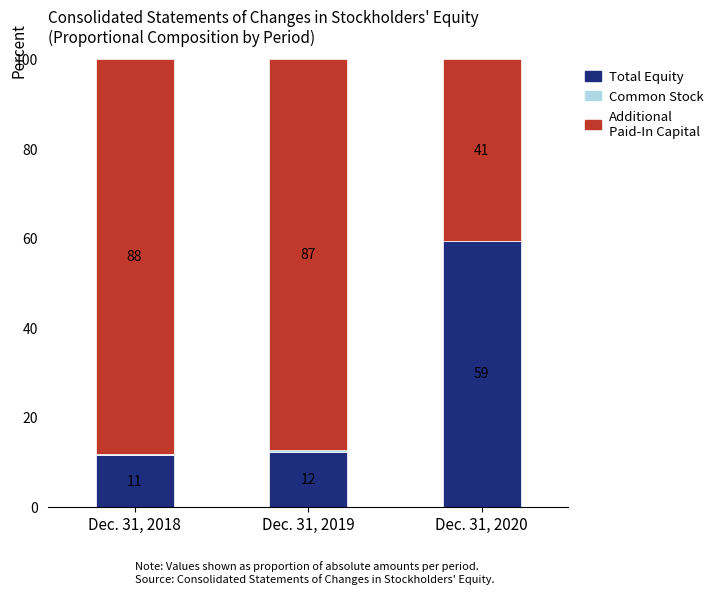

Are the bars horizontal?

No